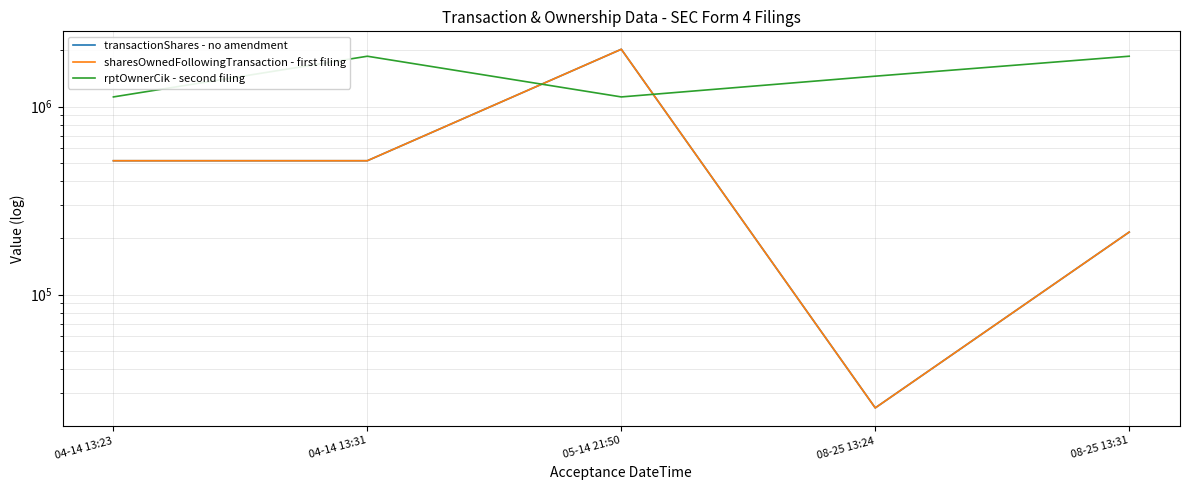

True or false: sharesOwnedFollowingTransaction - first filing and rptOwnerCik - second filing cross at least once.

True